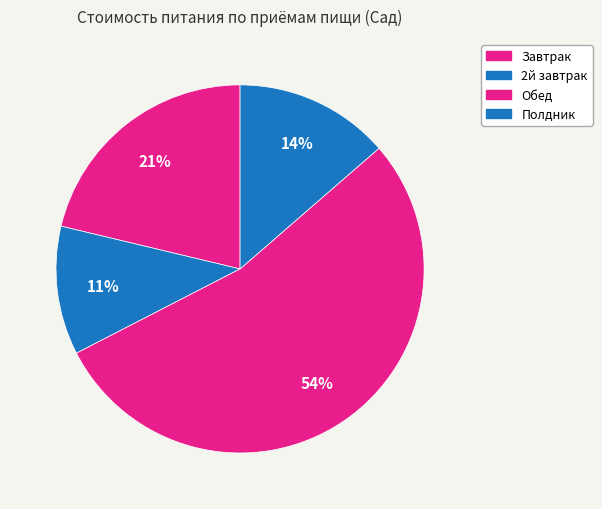

To the nearest percent, what is the difference between the largest and smallest slice percentages?

43%